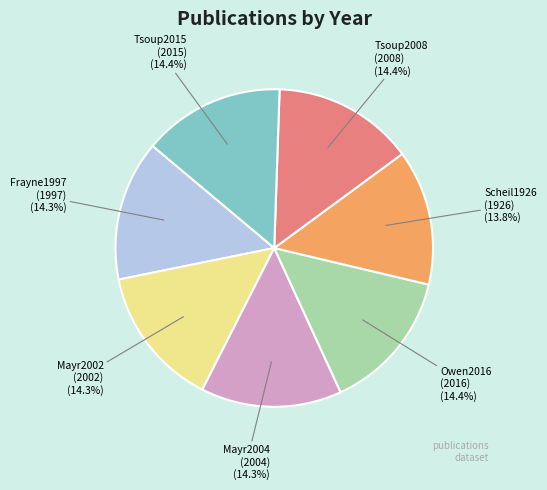

Is there a majority slice in this chart?

No